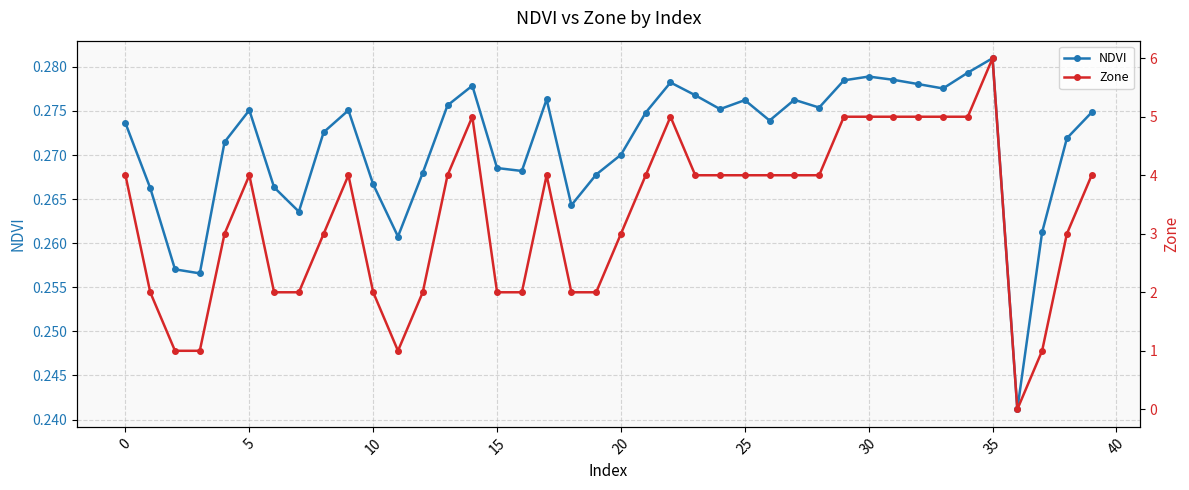

True or false: NDVI has more than 1 points higher than both neighbors.

True